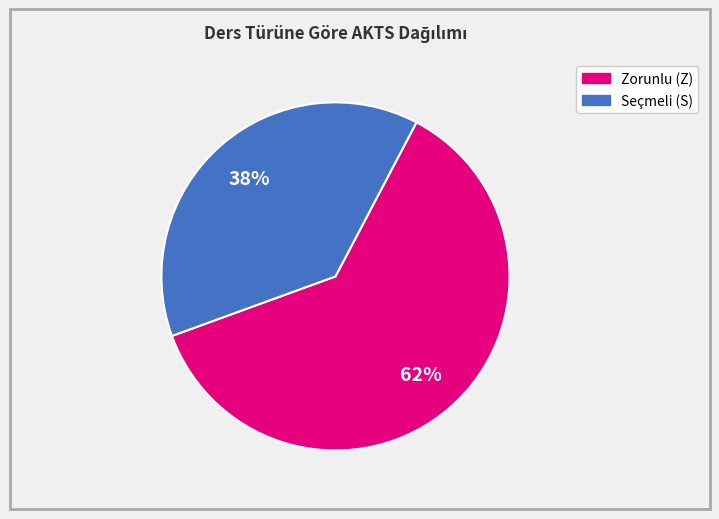

Is there any slice that represents more than half of the pie?

Yes